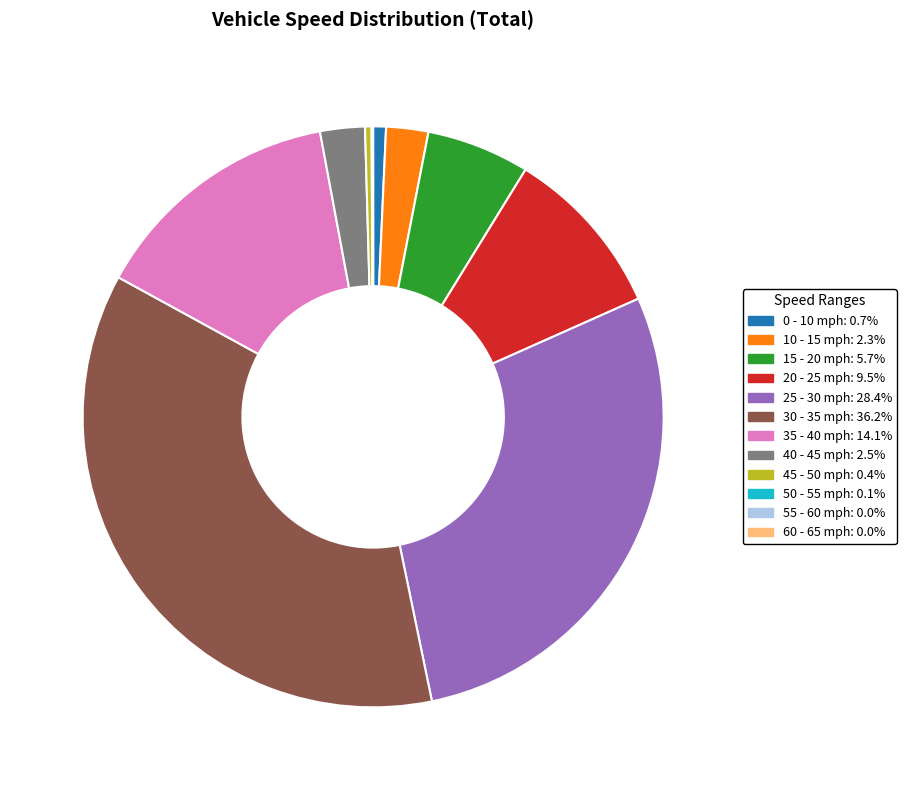

Does 25 - 30 represent more than half of the total?

No